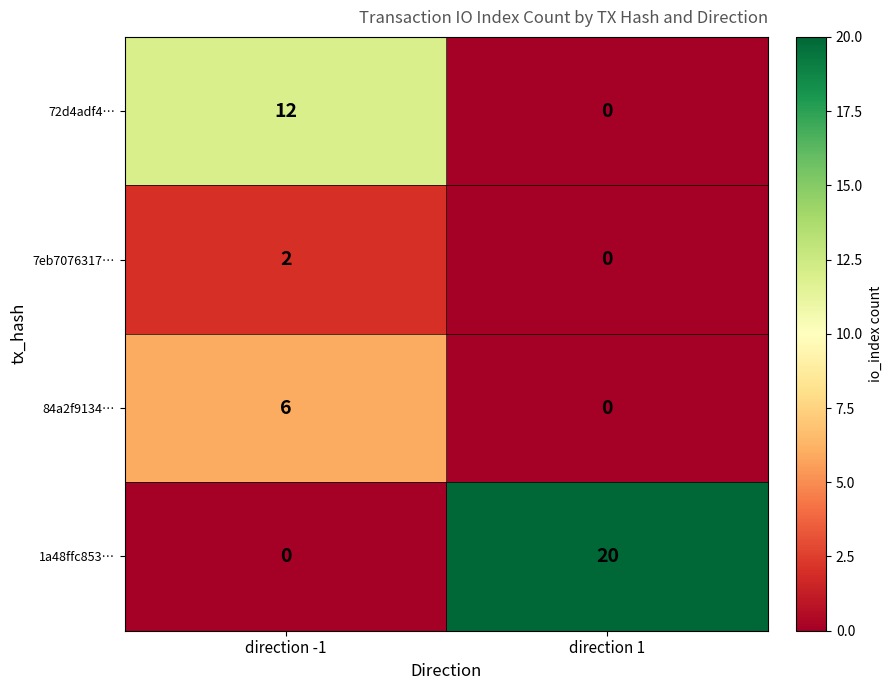

Which series changed the most between direction -1 and direction 1?

1a48ffc853…